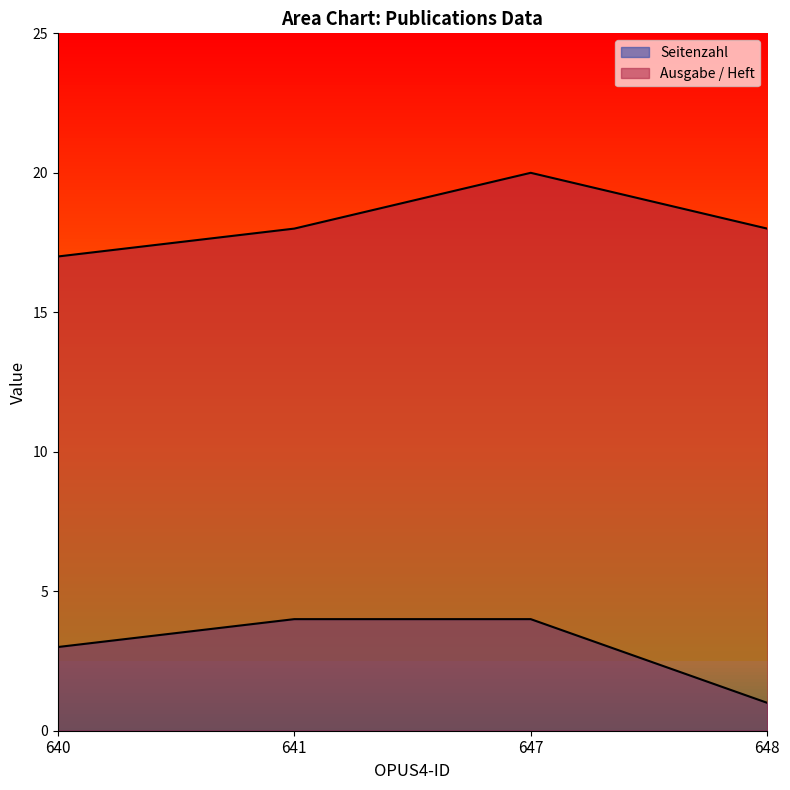

Reading left to right, what are all the values shown in this chart?

Seitenzahl: 3	4	4	1
Ausgabe / Heft: 17	18	20	18